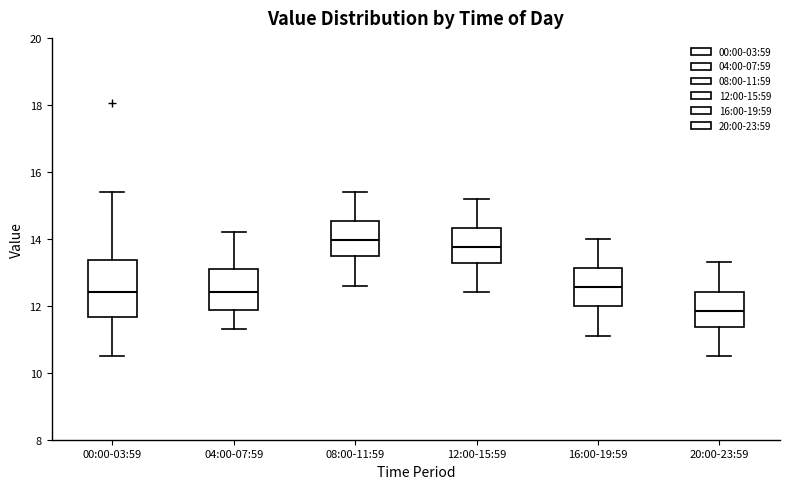

Where does the lower whisker of the box for 08:00-11:59 end on the y-axis? The values are not printed on the chart, so give them approximately, as read against the axis.

12.6